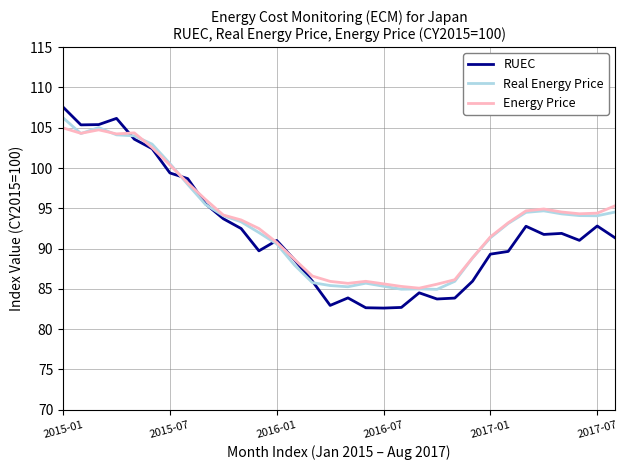

What is the maximum value shown in the chart?

107.6